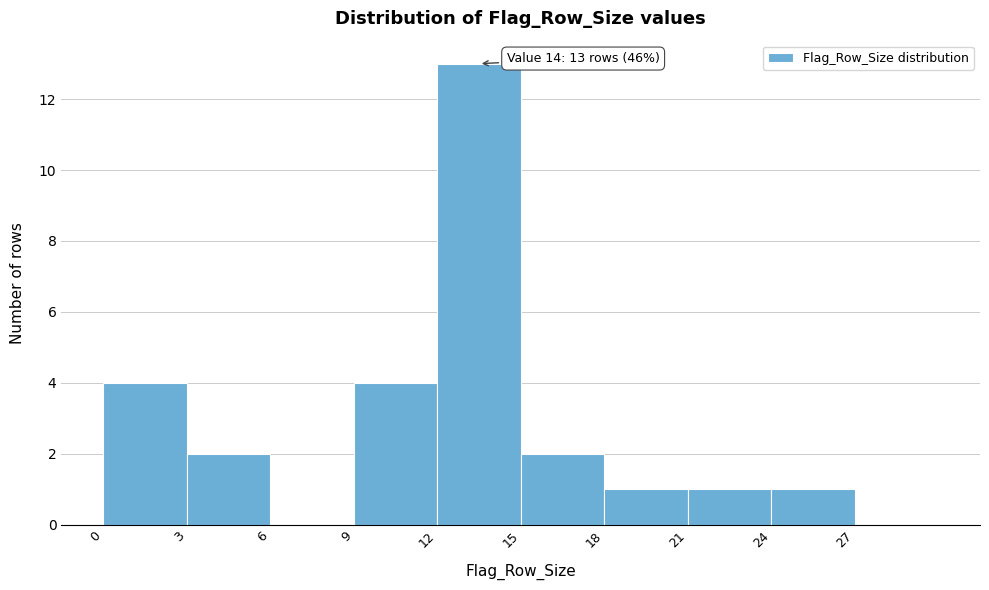

Over which range of the x-axis is the bar tallest?

12 to 15